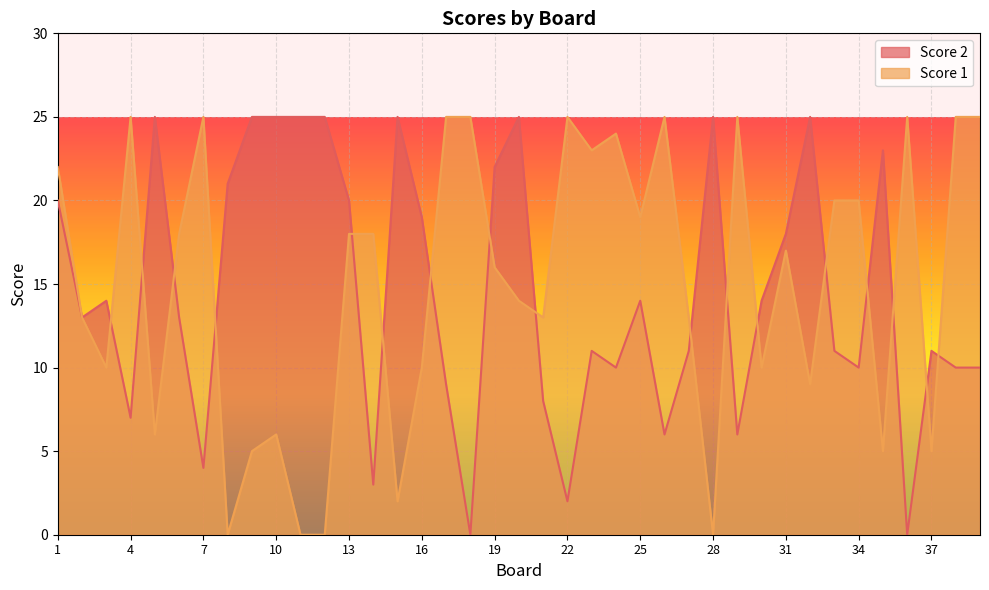

What is the maximum value shown in the chart?

25